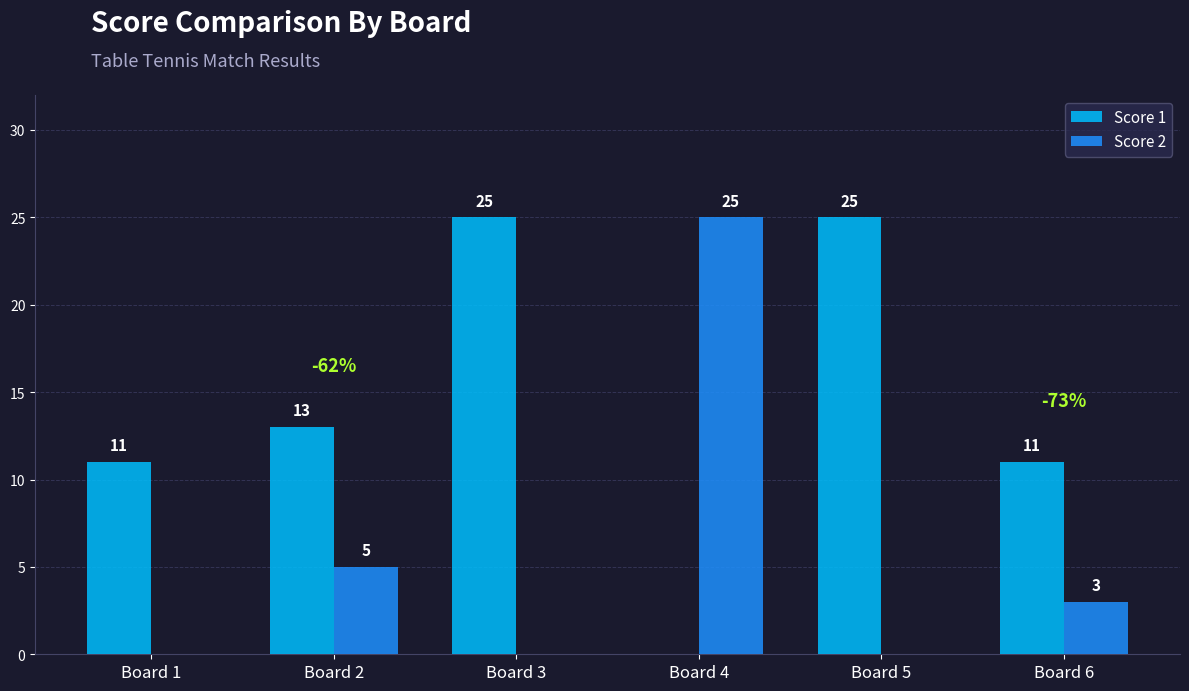

The value of Score 2 at Board 5 is 0. True or false?

True